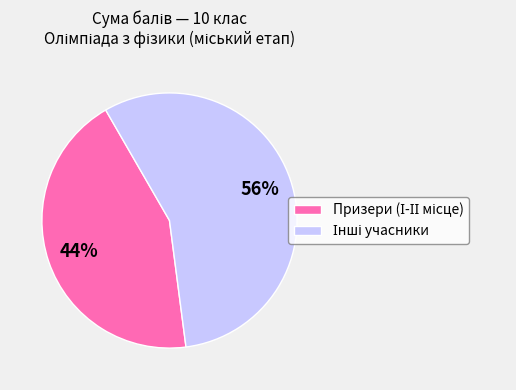

Is there a majority slice in this chart?

Yes